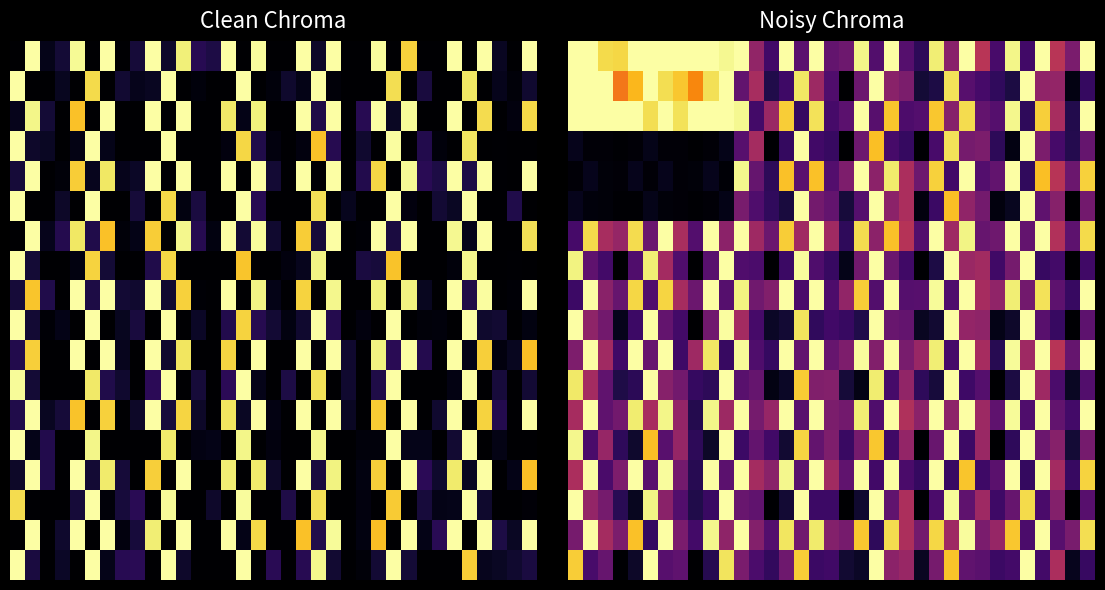

What is the sum of all 0 values?

24.9